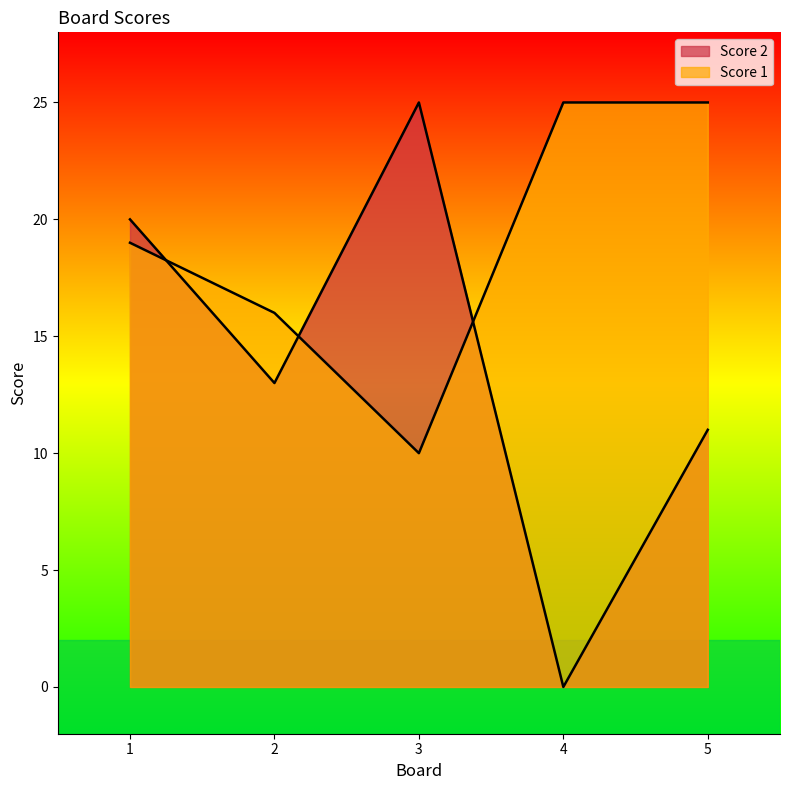

What is the difference between the Score 2 values at 2 and 3?

12